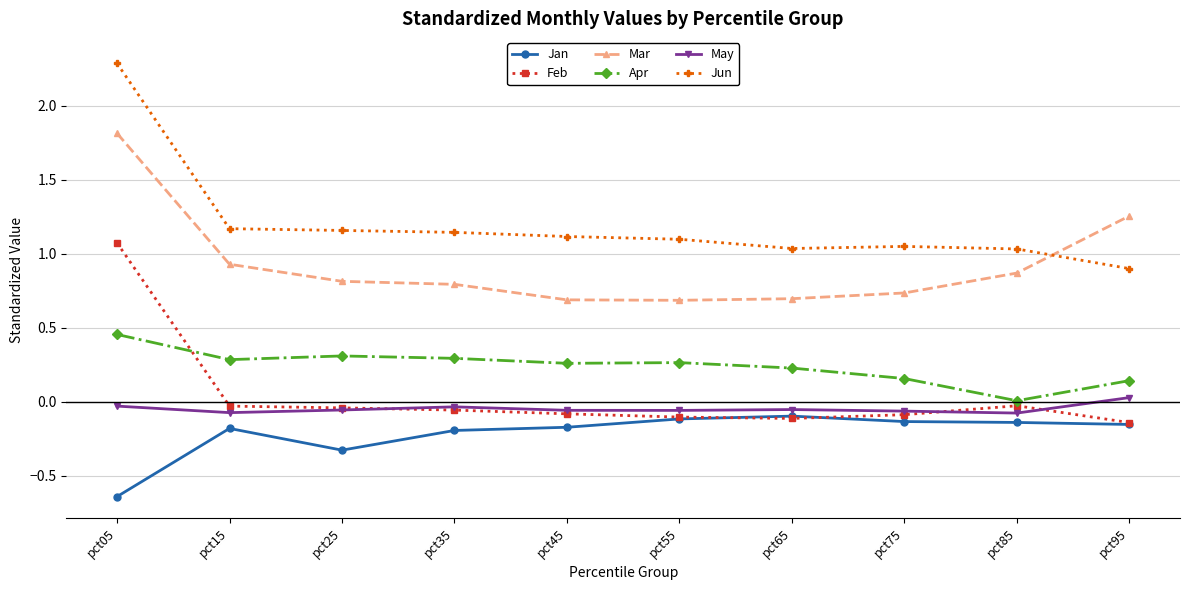

Which series has the largest range (max minus min)?

Jun